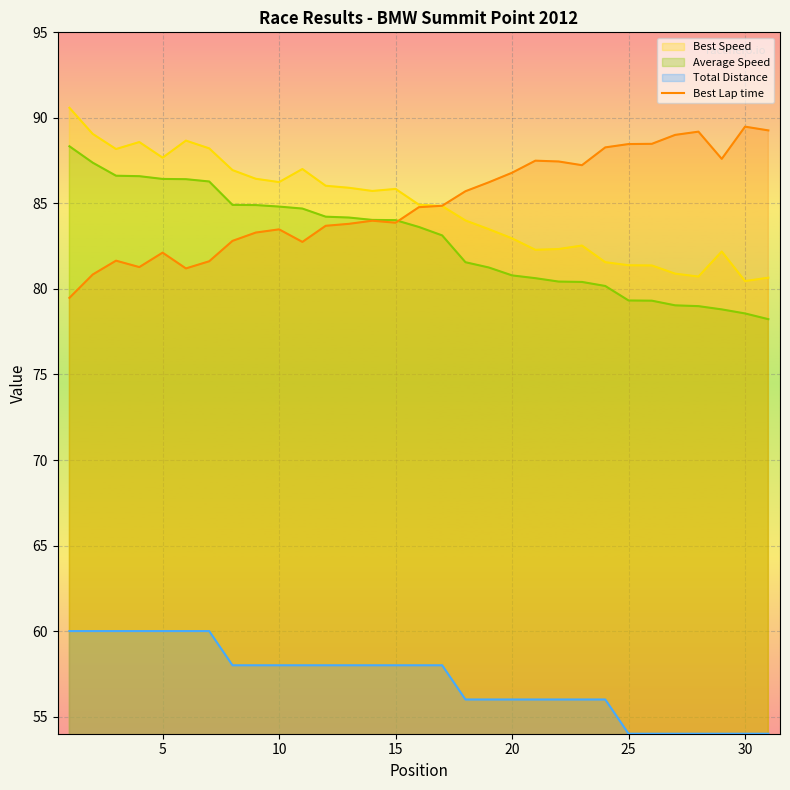

What is the maximum value shown in the chart?

90.6